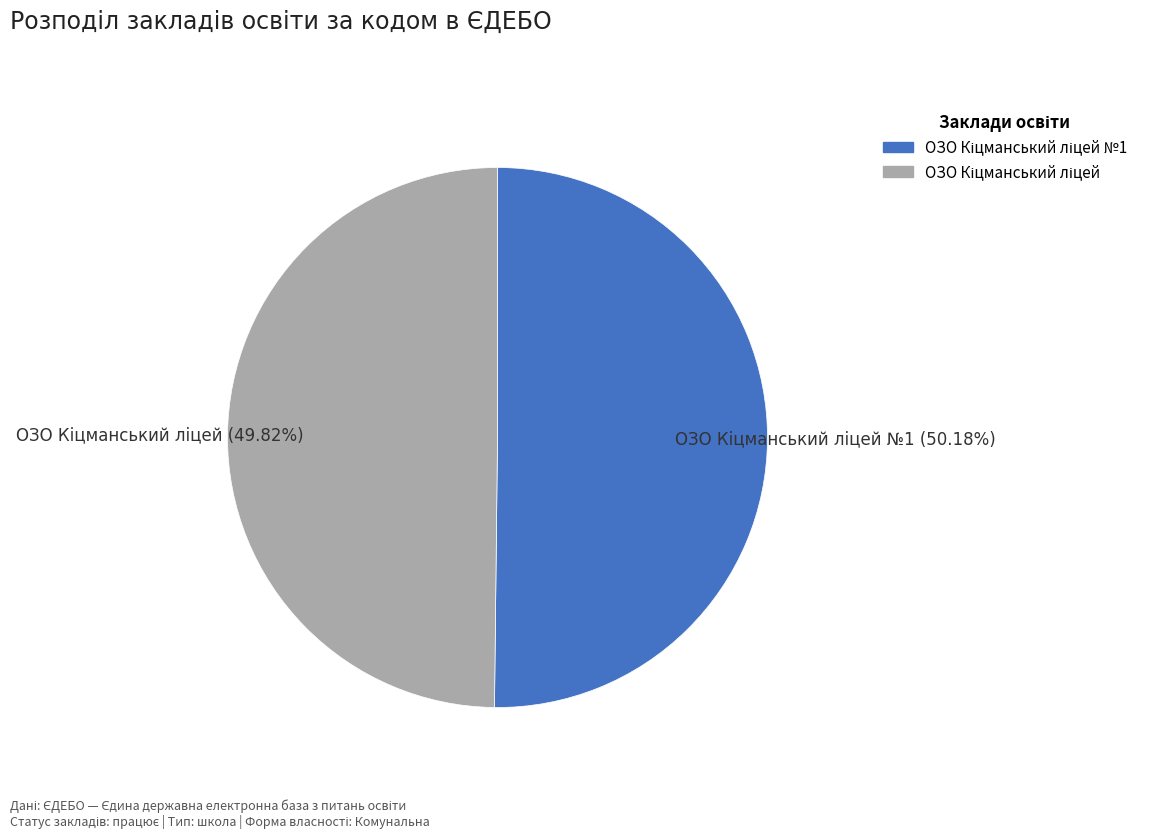

To the nearest percent, what is the average slice percentage?

50%